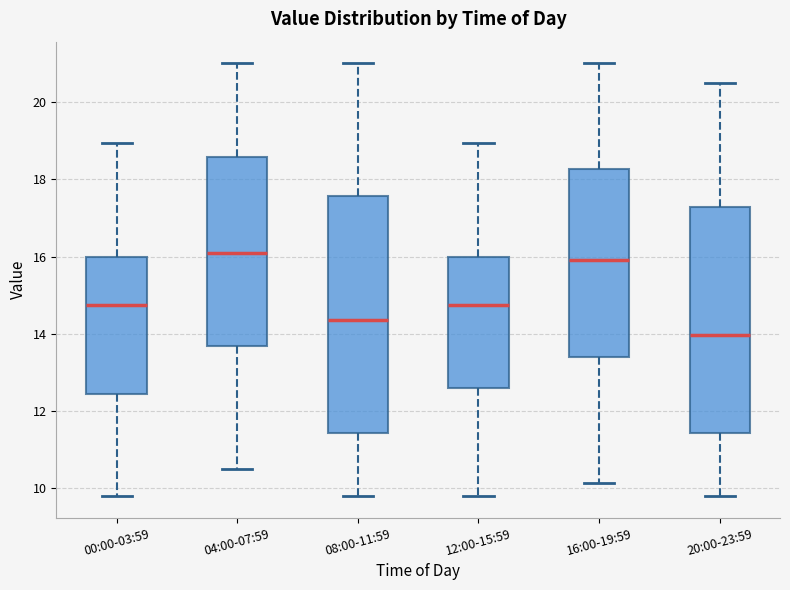

Where does the upper whisker of the box for 08:00-11:59 end on the y-axis? The values are not printed on the chart, so give them approximately, as read against the axis.

21.0